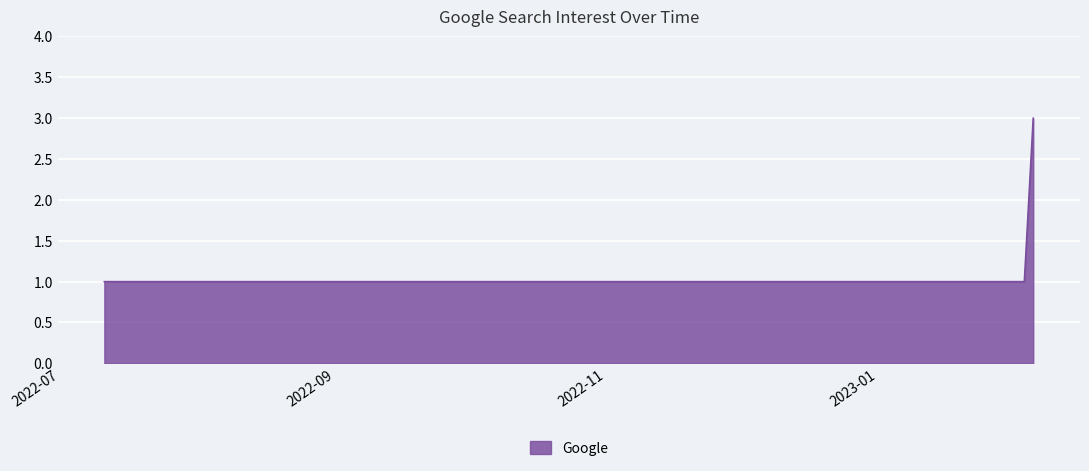

What is the greatest value displayed?

3